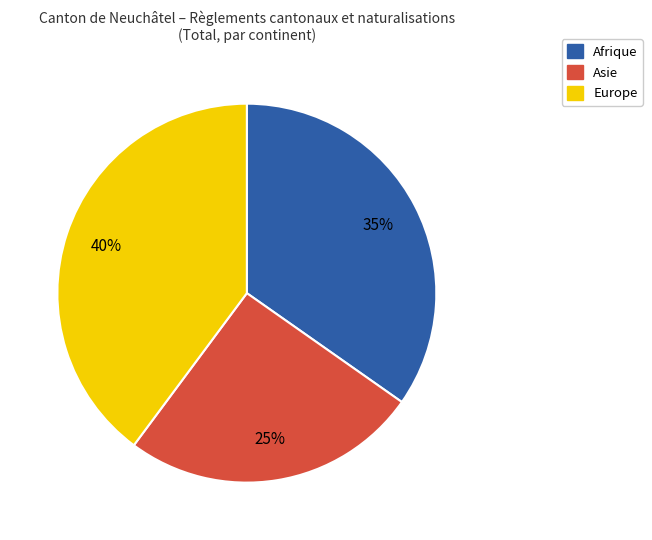

Count the number of slices in the pie.

3